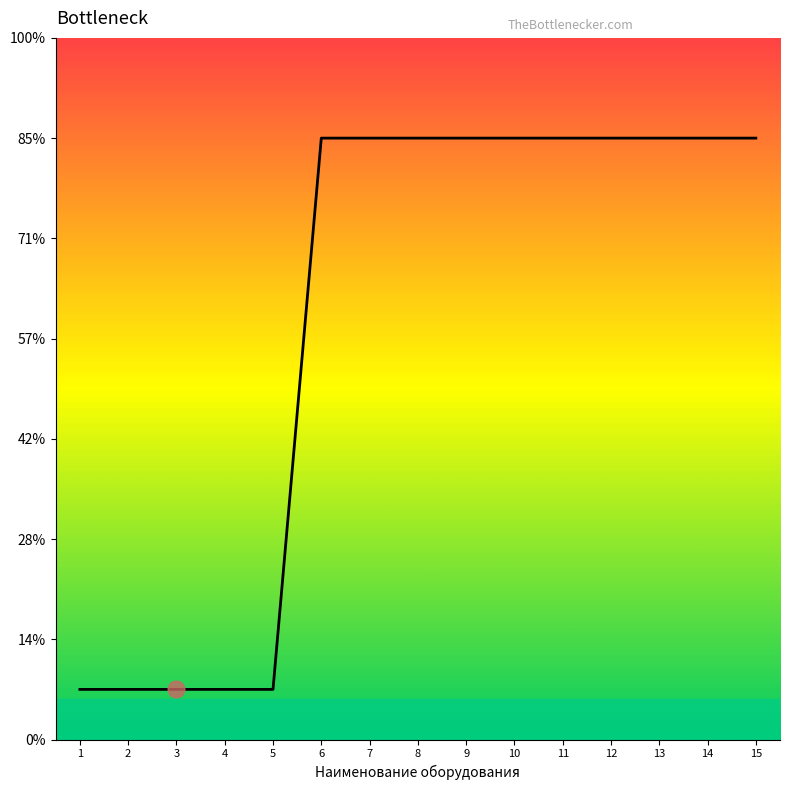

What is the ratio of the value at 7 to the value at 3?

12.0